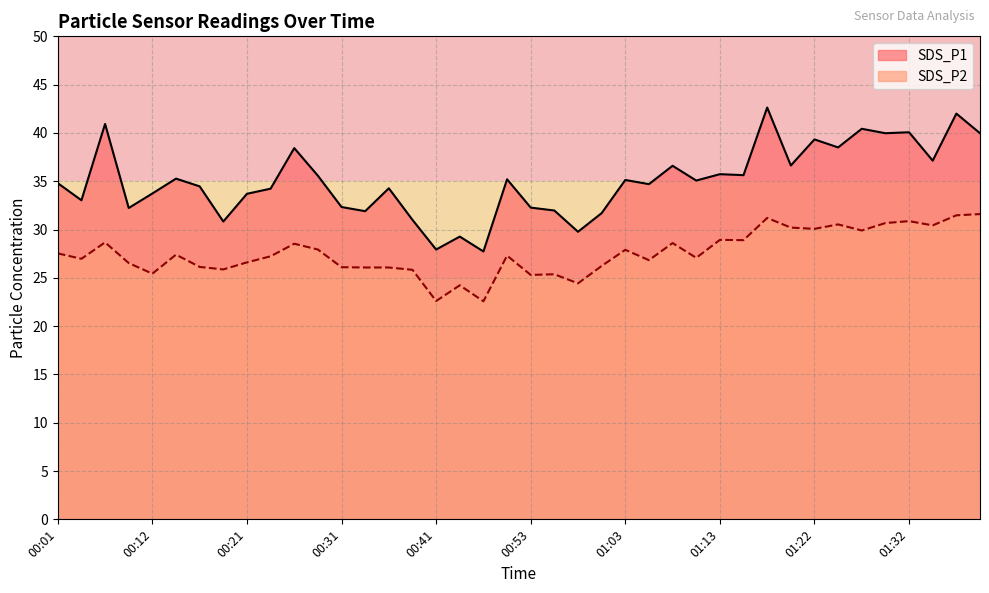

Reading left to right, list all the values displayed in this chart.

SDS_P1: 00:01=34.8	00:04=33.0	00:06=40.9	00:09=32.2	00:12=33.7	00:14=35.3	00:16=34.5	00:19=30.8	00:21=33.7	00:24=34.2	00:26=38.4	00:29=35.6	00:31=32.3	00:33=31.9	00:36=34.3	00:38=31.0	00:41=27.9	00:46=29.3	00:48=27.7	00:51=35.2	00:53=32.3	00:56=32.0	00:58=29.8	01:01=31.7	01:03=35.1	01:05=34.7	01:08=36.6	01:10=35.1	01:13=35.7	01:15=35.6	01:18=42.6	01:20=36.6	01:22=39.3	01:25=38.5	01:27=40.4	01:30=40.0	01:32=40.1	01:35=37.1	01:37=42.0	01:39=40.0
SDS_P2: 00:01=27.5	00:04=27.0	00:06=28.7	00:09=26.5	00:12=25.4	00:14=27.4	00:16=26.1	00:19=25.9	00:21=26.6	00:24=27.2	00:26=28.5	00:29=27.9	00:31=26.1	00:33=26.1	00:36=26.1	00:38=25.8	00:41=22.6	00:46=24.2	00:48=22.6	00:51=27.3	00:53=25.3	00:56=25.4	00:58=24.4	01:01=26.2	01:03=27.9	01:05=26.8	01:08=28.6	01:10=27.1	01:13=28.9	01:15=28.9	01:18=31.2	01:20=30.2	01:22=30.1	01:25=30.5	01:27=29.9	01:30=30.7	01:32=30.9	01:35=30.4	01:37=31.5	01:39=31.6